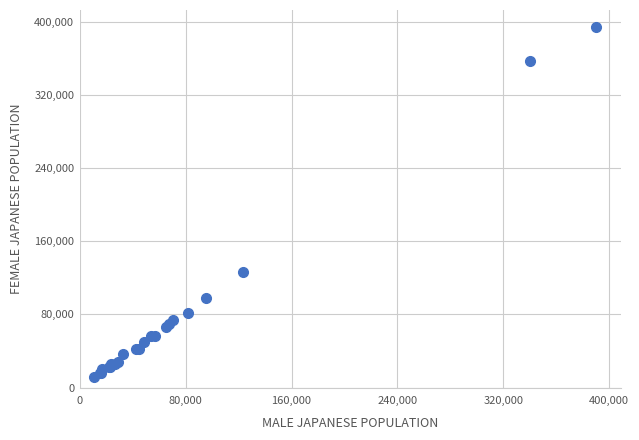

What Y value in the scatter plot is closest to 202417?

126071